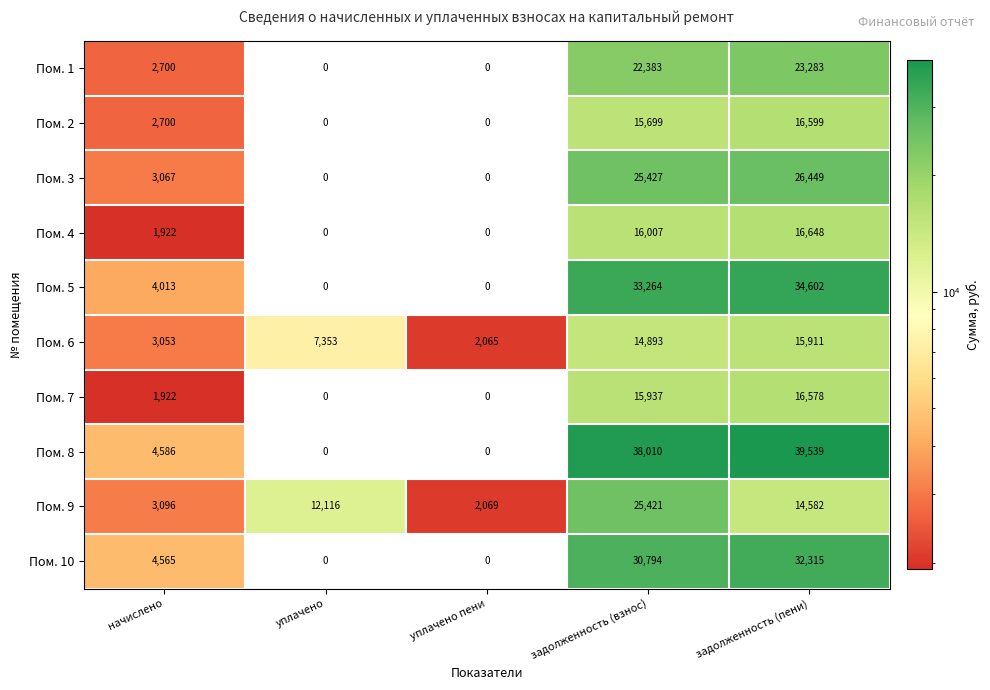

Where is Пом. 8 nearest to the value 19769?

начислено